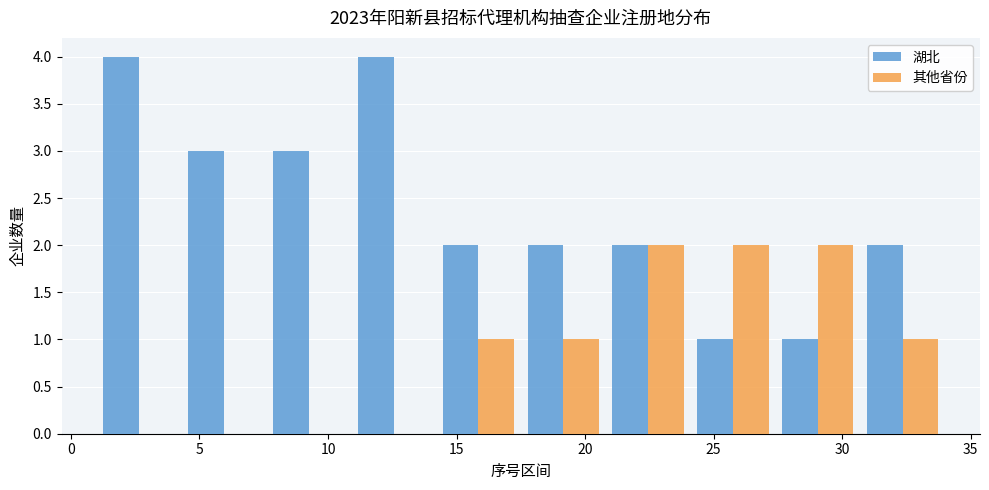

Reading left to right, transcribe this chart: for each range on the x-axis, give the height of each series' bar. Neither the bar edges nor the heights are printed on the chart, so give them approximately, as read against the axes.

1.0 to 4.3: 湖北=4	其他省份=0
4.3 to 7.6: 湖北=3	其他省份=0
7.6 to 10.9: 湖北=3	其他省份=0
10.9 to 14.2: 湖北=4	其他省份=0
14.2 to 17.5: 湖北=2	其他省份=1
17.5 to 20.8: 湖北=2	其他省份=1
20.8 to 24.1: 湖北=2	其他省份=2
24.1 to 27.4: 湖北=1	其他省份=2
27.4 to 30.7: 湖北=1	其他省份=2
30.7 to 34.0: 湖北=2	其他省份=1